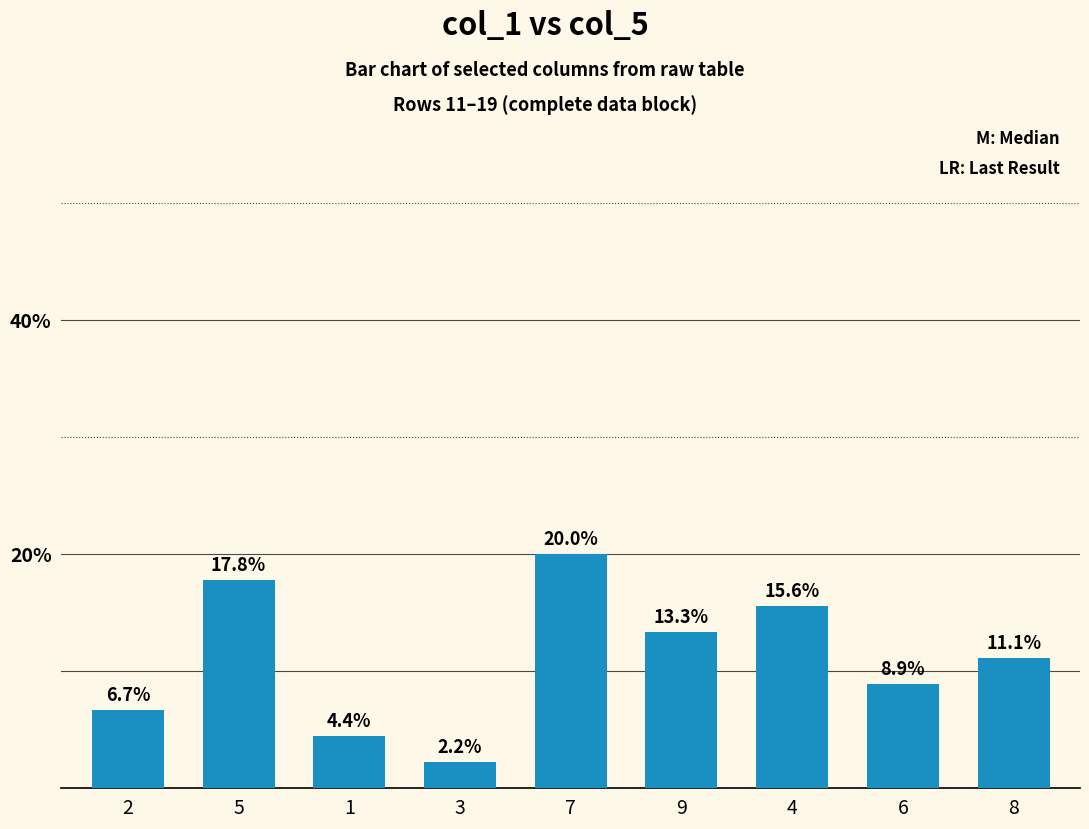

What is the average value?

11.1